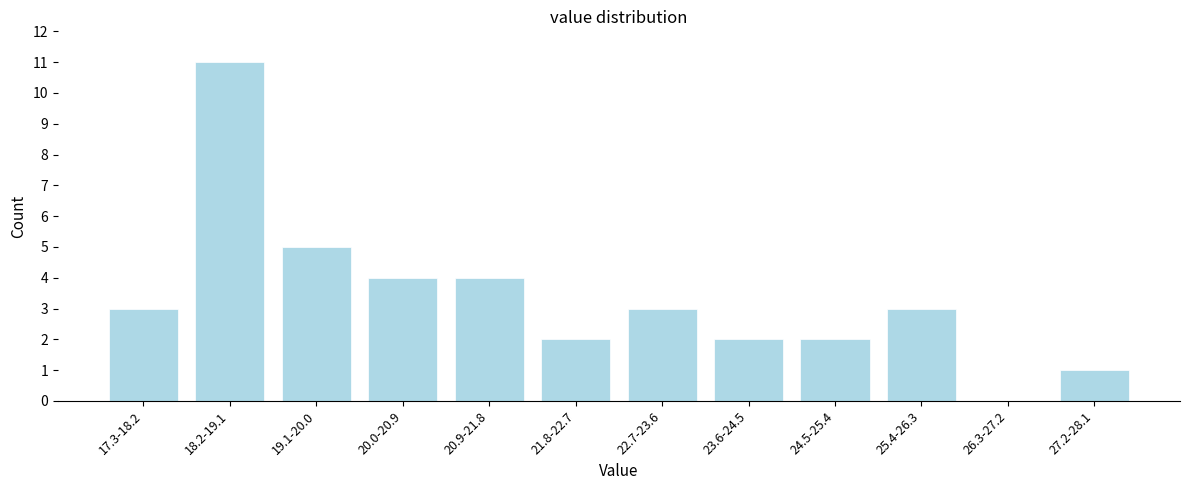

Reading left to right, what are all the values shown in this chart?

17.3-18.2=3	18.2-19.1=11	19.1-20.0=5	20.0-20.9=4	20.9-21.8=4	21.8-22.7=2	22.7-23.6=3	23.6-24.5=2	24.5-25.4=2	25.4-26.3=3	26.3-27.2=0	27.2-28.1=1